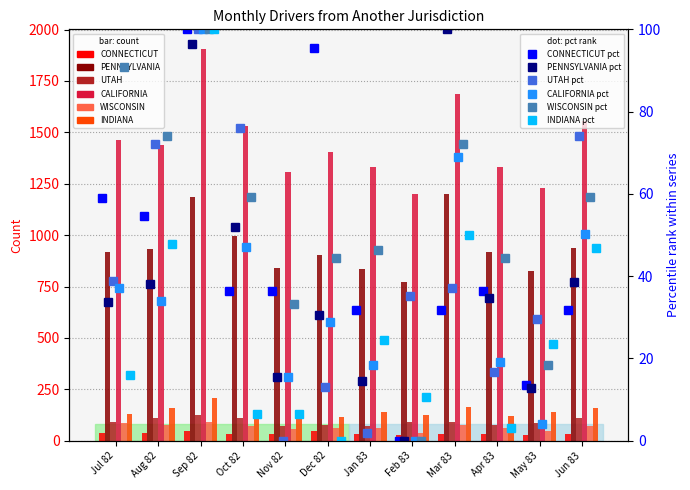

Are the bars horizontal?

No